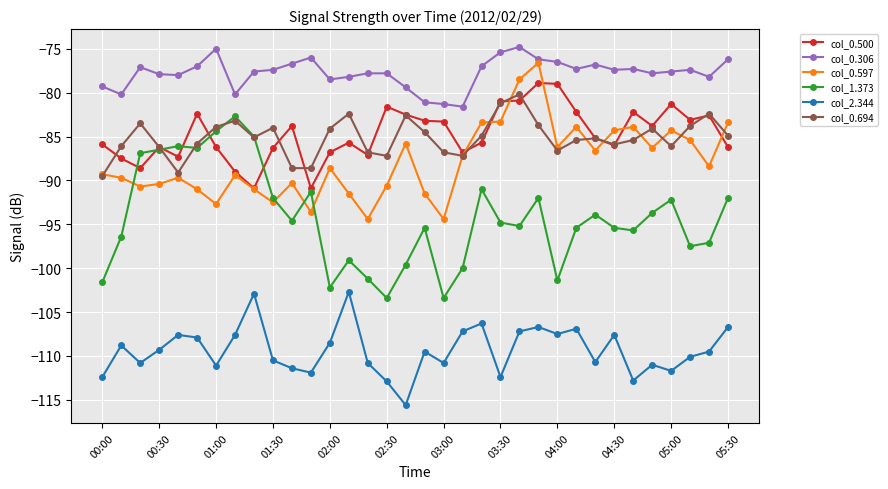

How many series are shown in this chart?

6